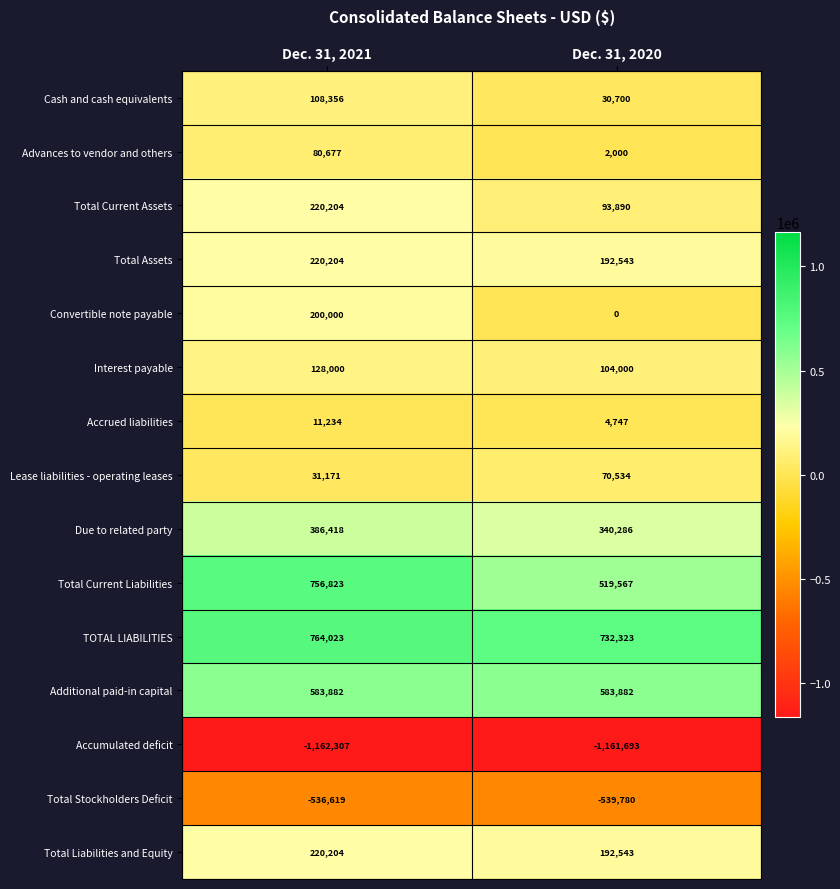

What is the difference between the maximum and minimum values in the Advances to vendor and others series?

78677